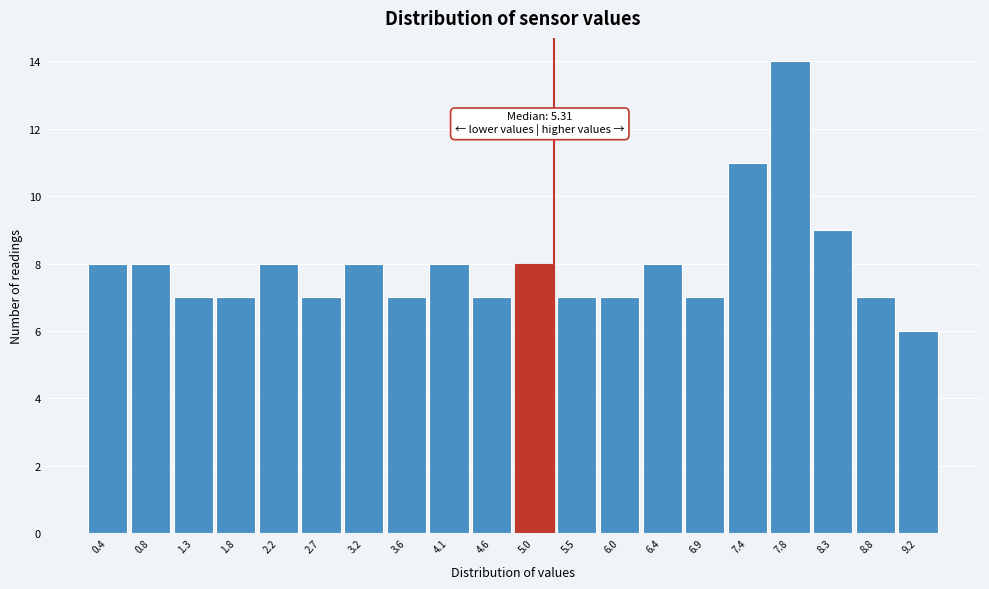

Reading right to left, list all the values displayed in this chart.

9.2=6	8.8=7	8.3=9	7.8=14	7.4=11	6.9=7	6.4=8	6.0=7	5.5=7	5.0=8	4.6=7	4.1=8	3.6=7	3.2=8	2.7=7	2.2=8	1.8=7	1.3=7	0.8=8	0.4=8